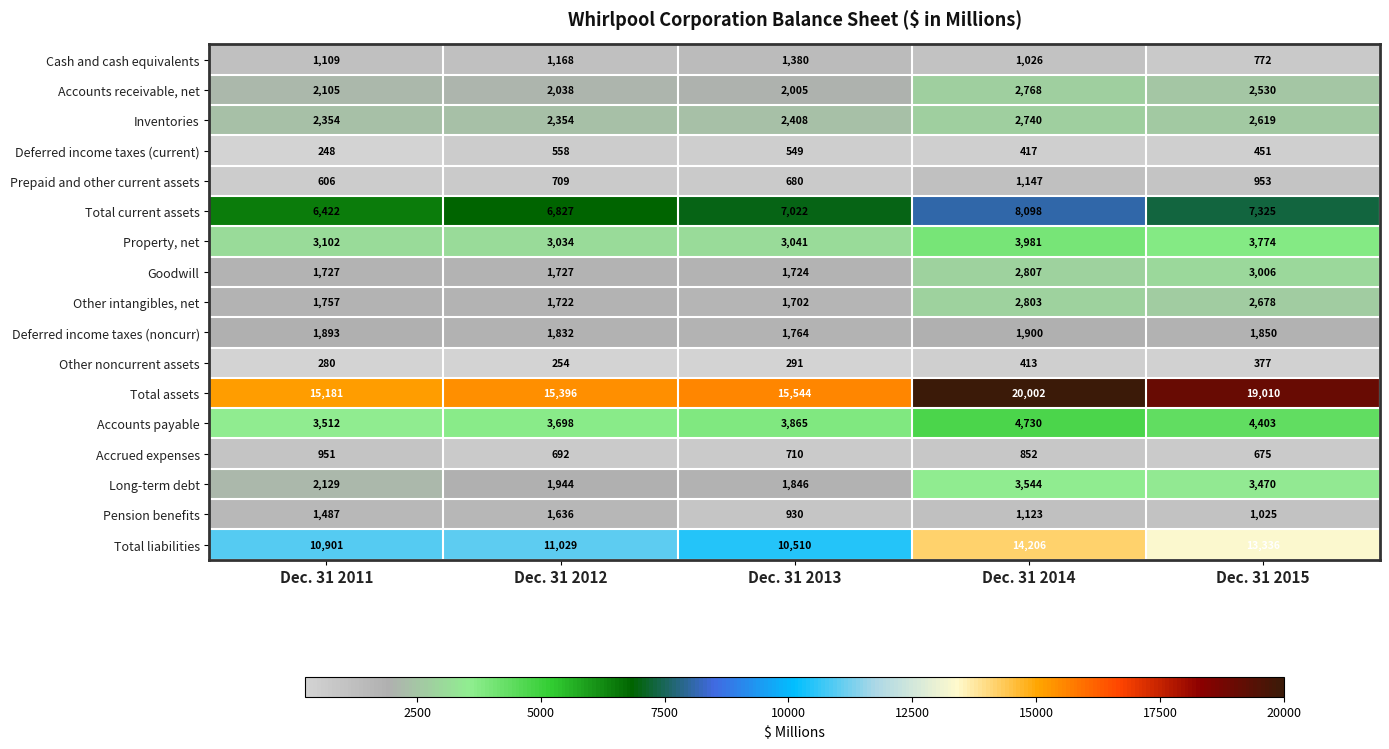

Which label corresponds to the largest value in the chart?

Dec. 31 2014